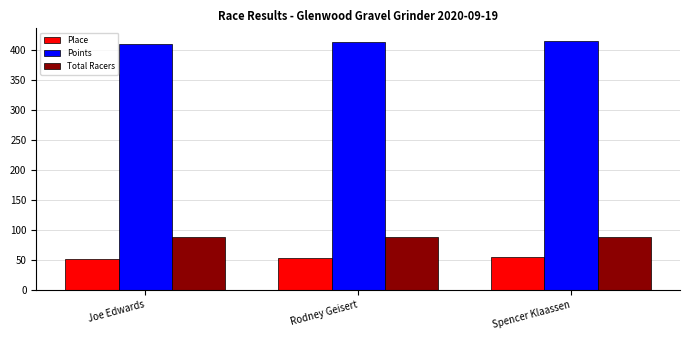

How many bars are there in each group?

3